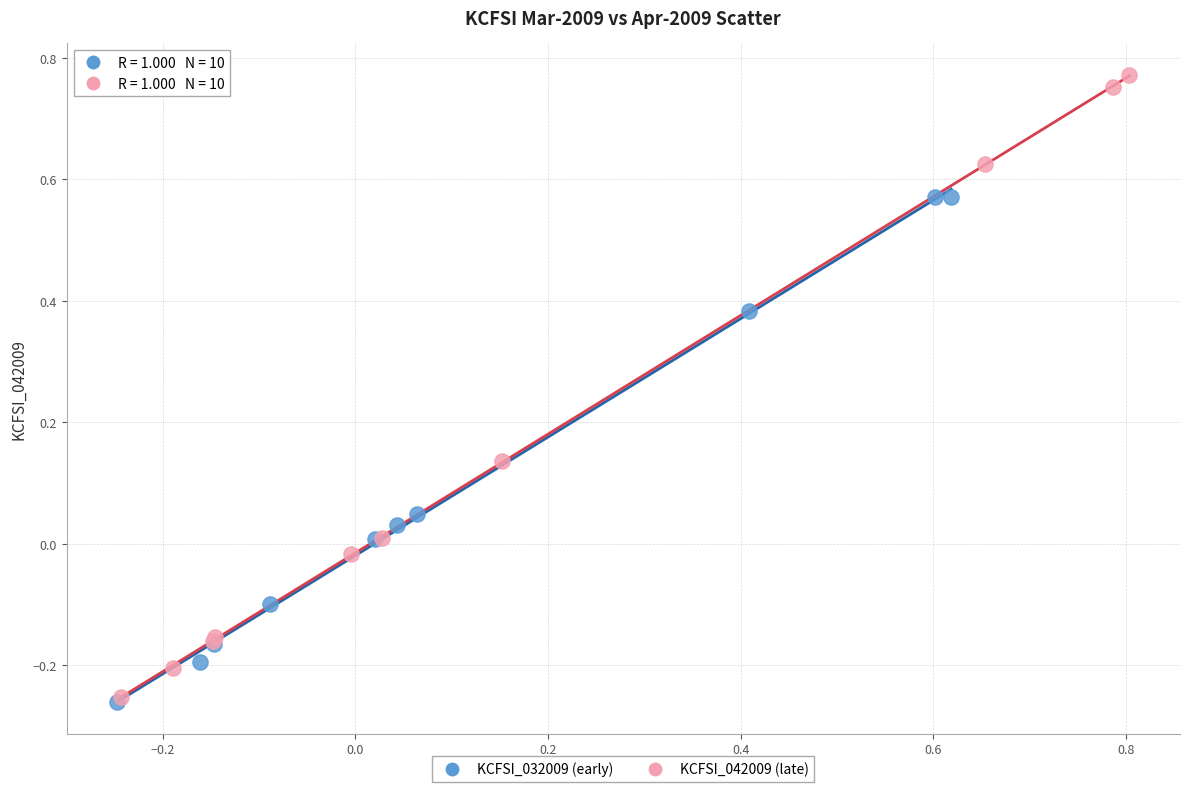

Which series has the widest spread of Y values?

KCFSI_042009 (late)